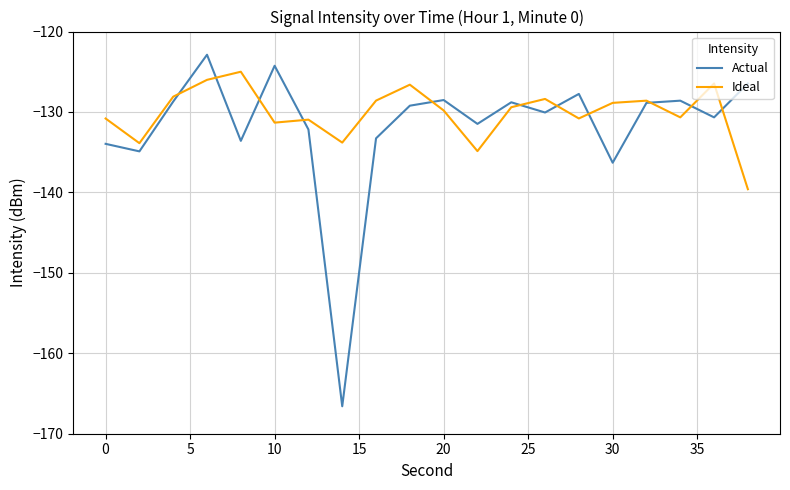

What is the highest value of the Actual series?

-122.9